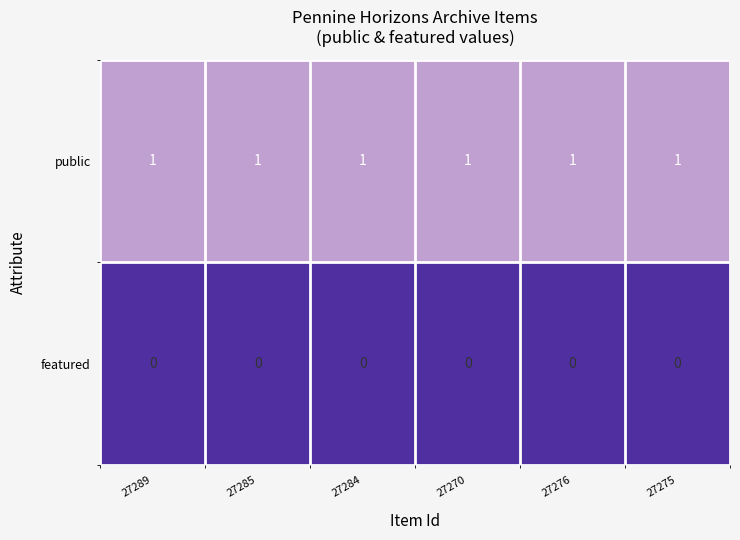

At 27275, list the series in order from largest to smallest.

public, featured